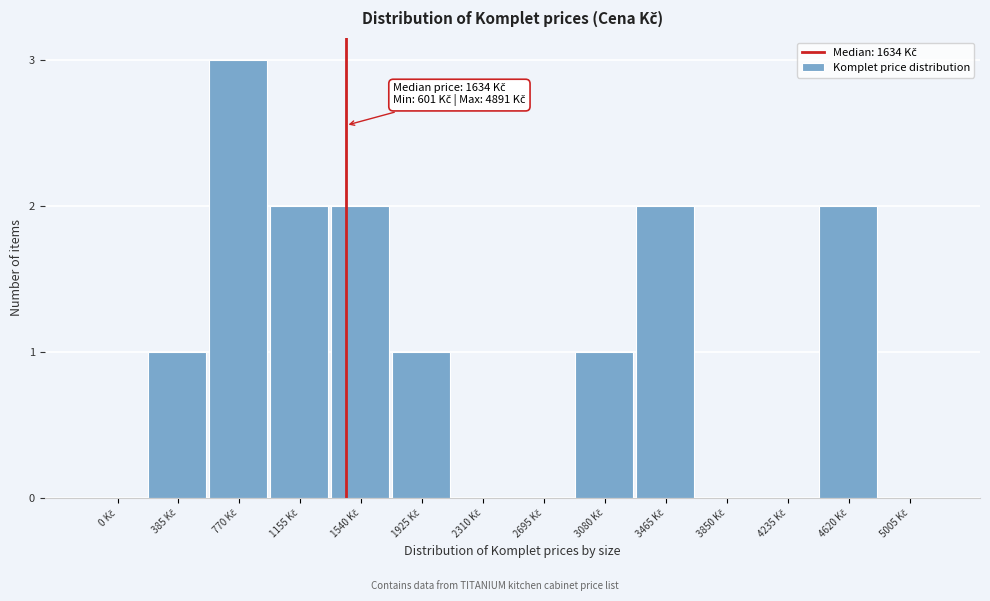

What is the maximum value shown in the chart?

3